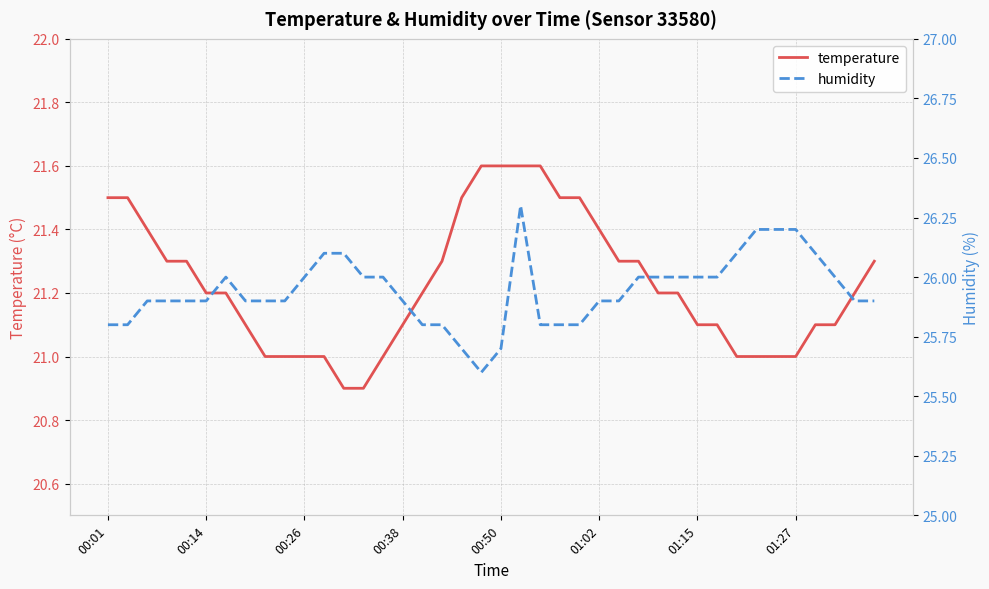

Which series has the largest total across all categories?

humidity